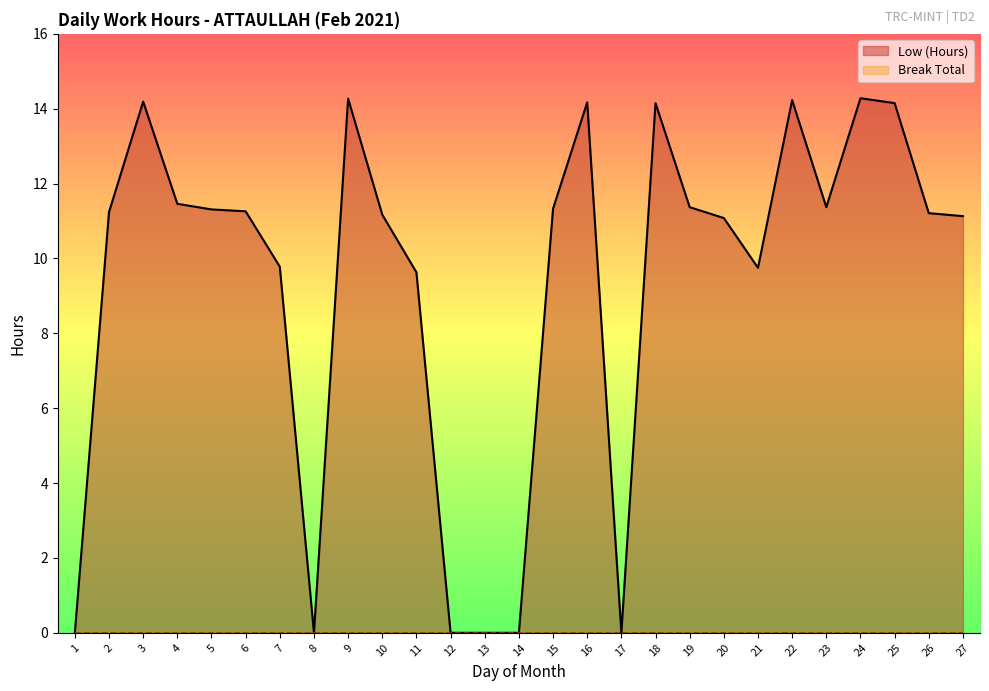

How many lines are shown in the chart?

2